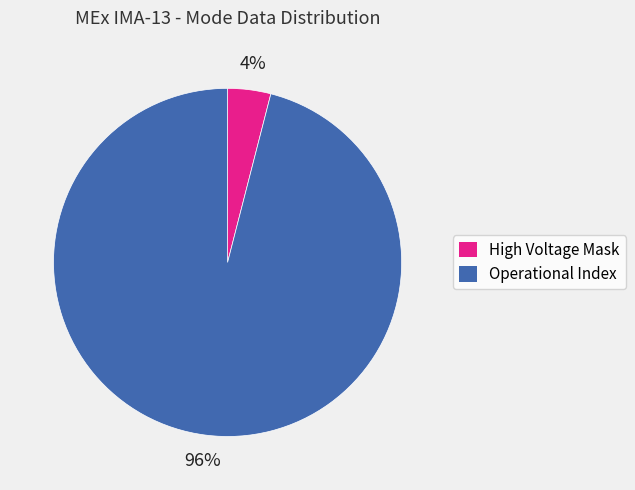

Which category has the biggest portion of the pie?

Operational Index